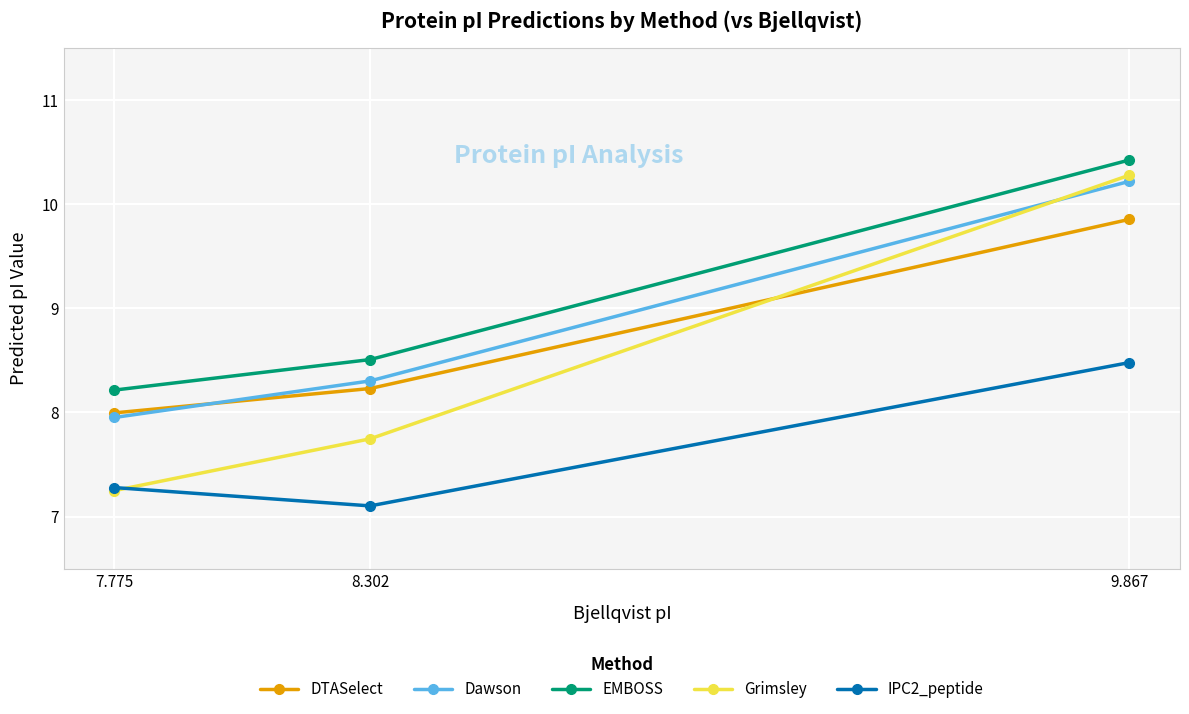

What is the difference between the maximum and second lowest values in the Grimsley series?

2.5